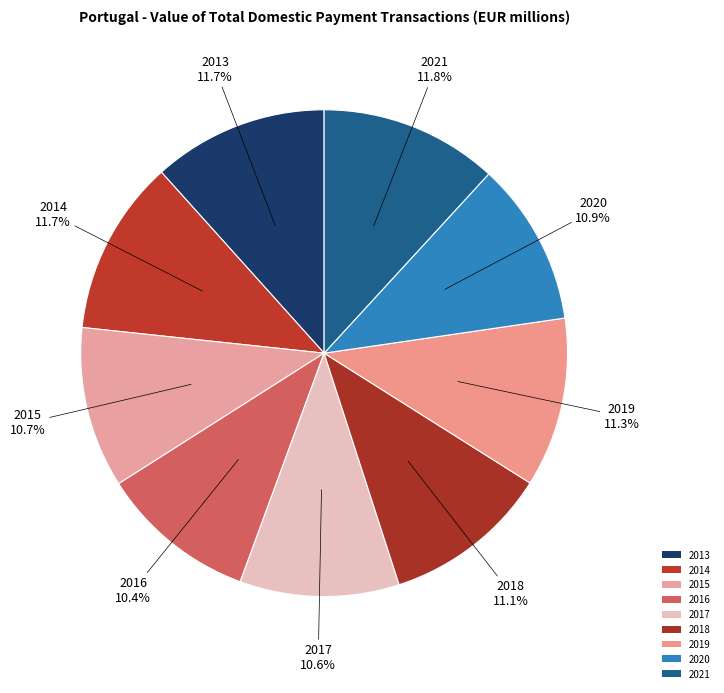

Count the number of slices in the pie.

9